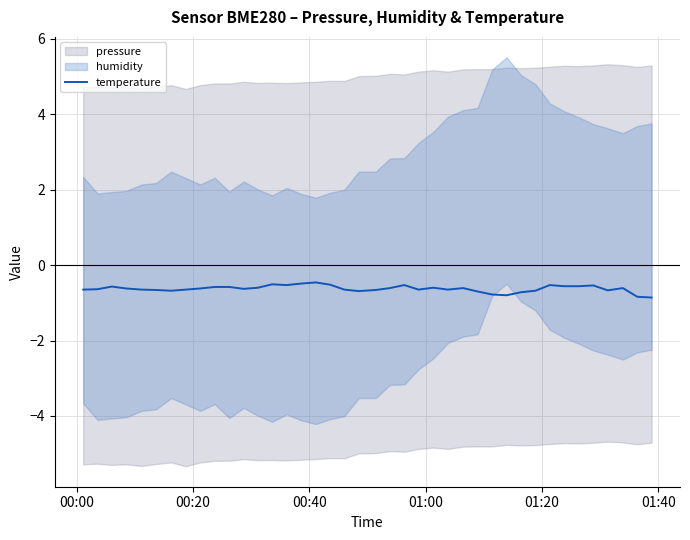

What is the highest value of the temperature series?

-0.5